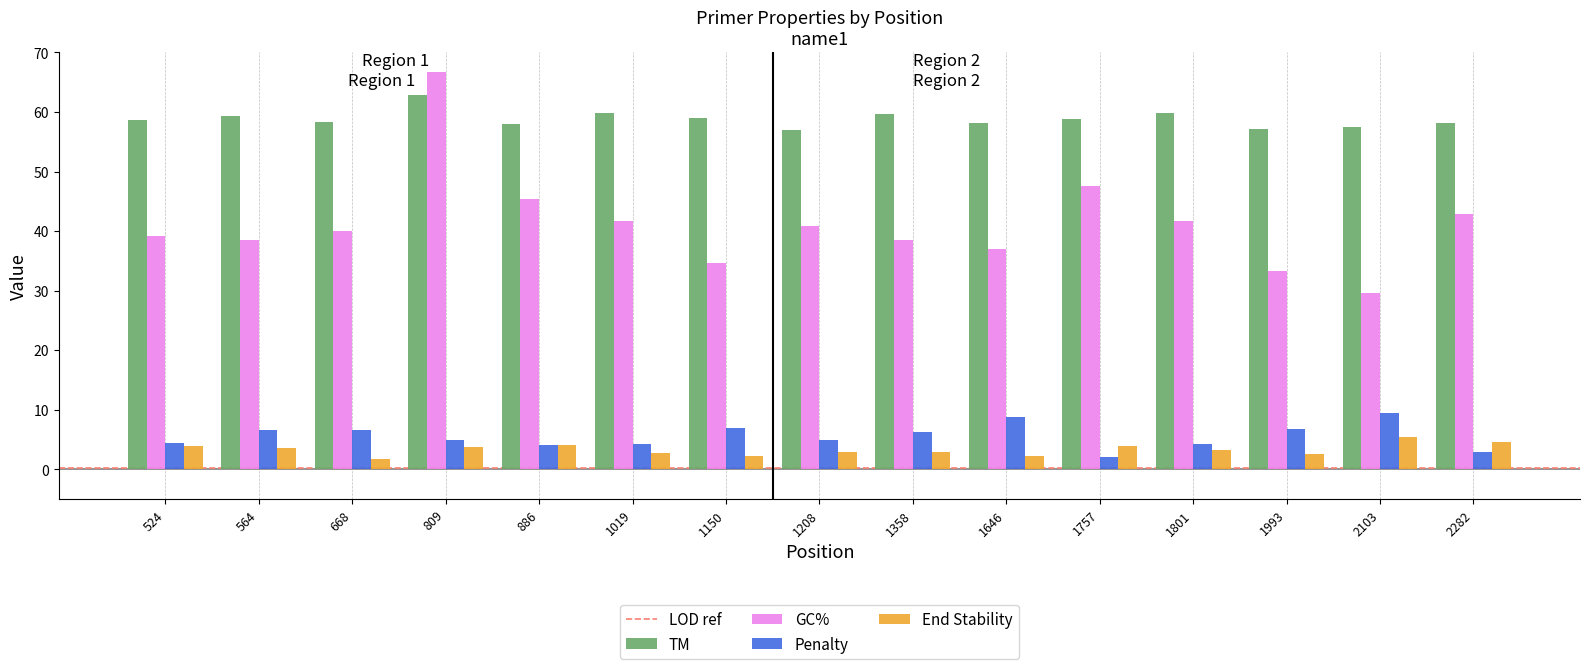

True or false: GC% has a value of 50.2 at 1646.

False